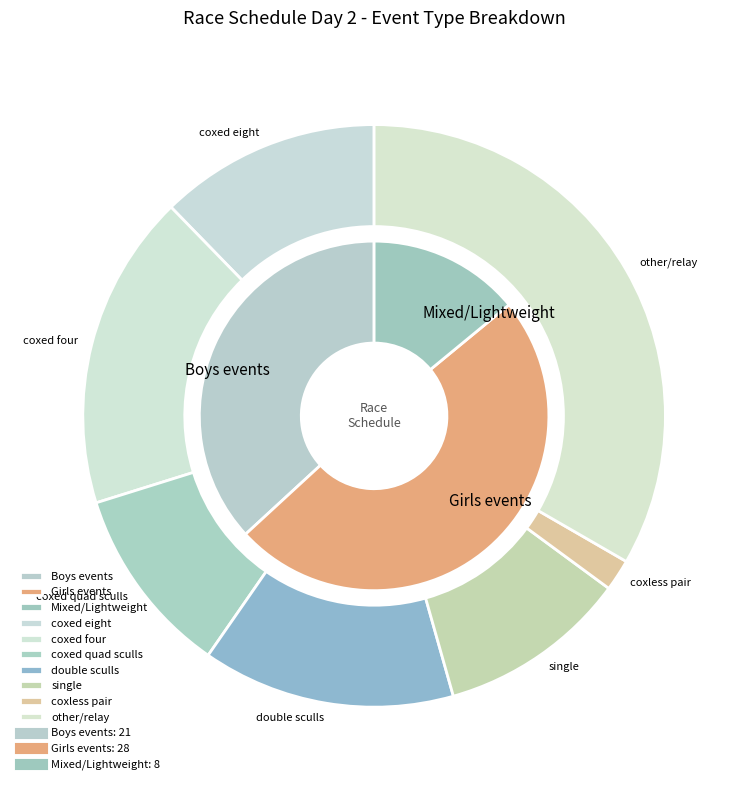

The final B slice represents 21% of the pie. True or false?

False